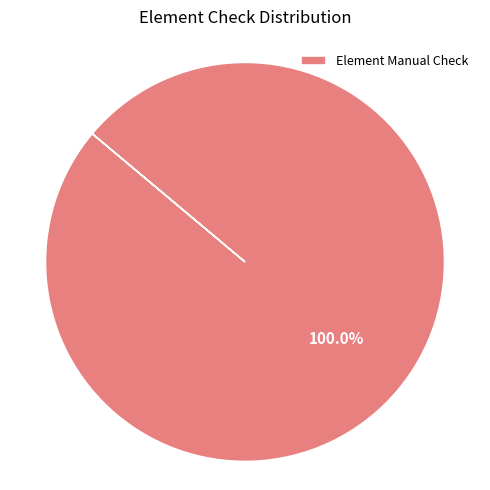

Rank the categories by value from highest to lowest.

Element Manual Check